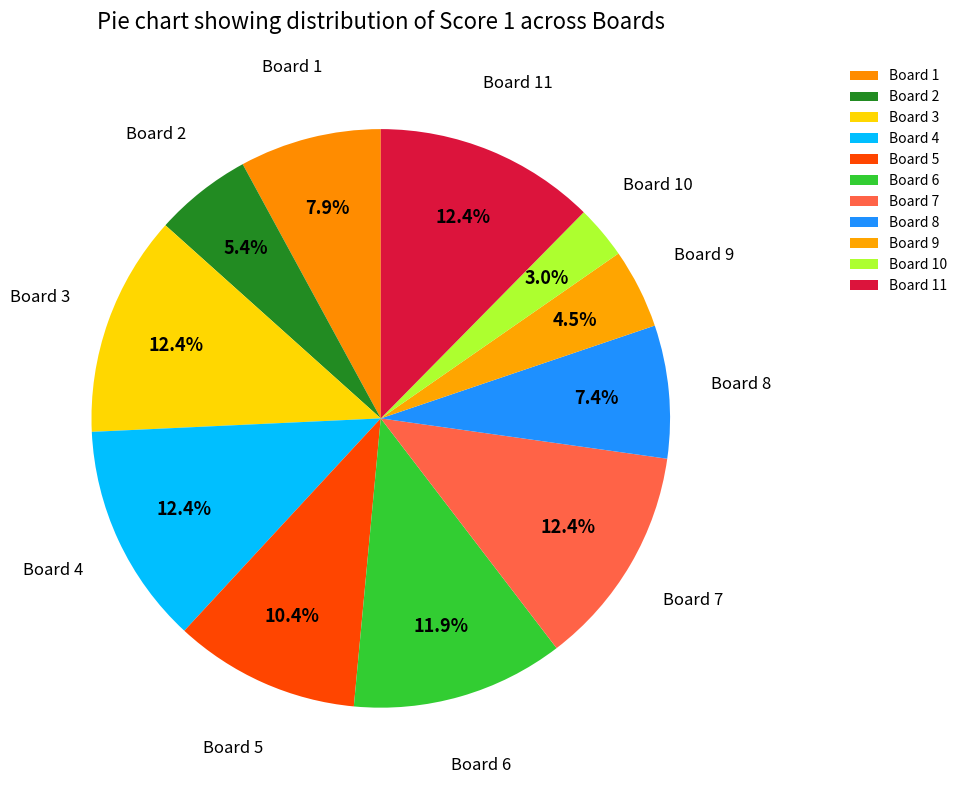

Which slice is the smallest?

Board 10